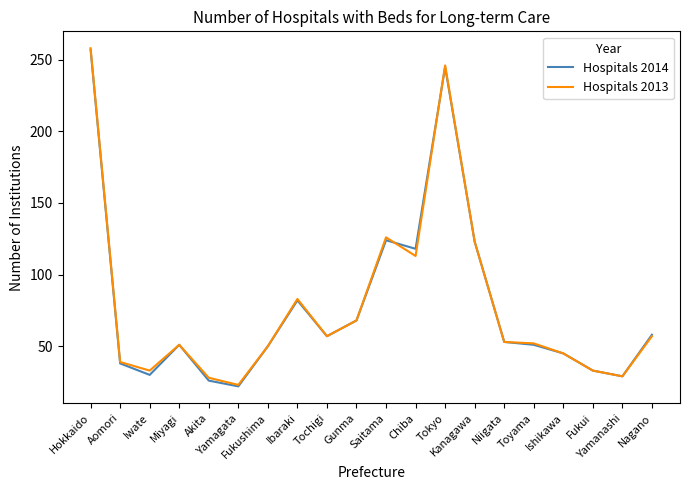

Read the Hospitals 2014 value at Fukushima, to the nearest 50.

50